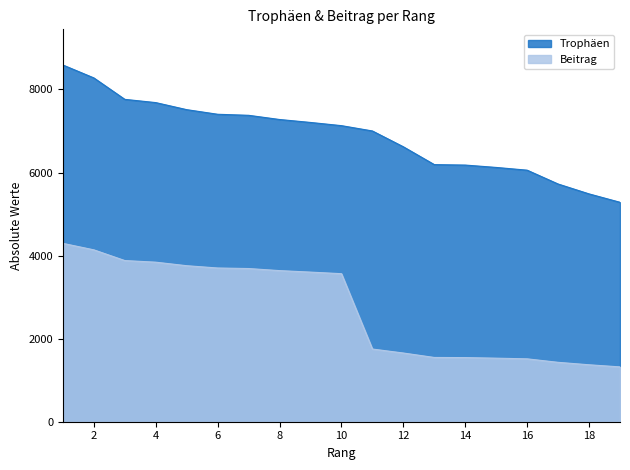

What is the total value across all series at 3?

11641